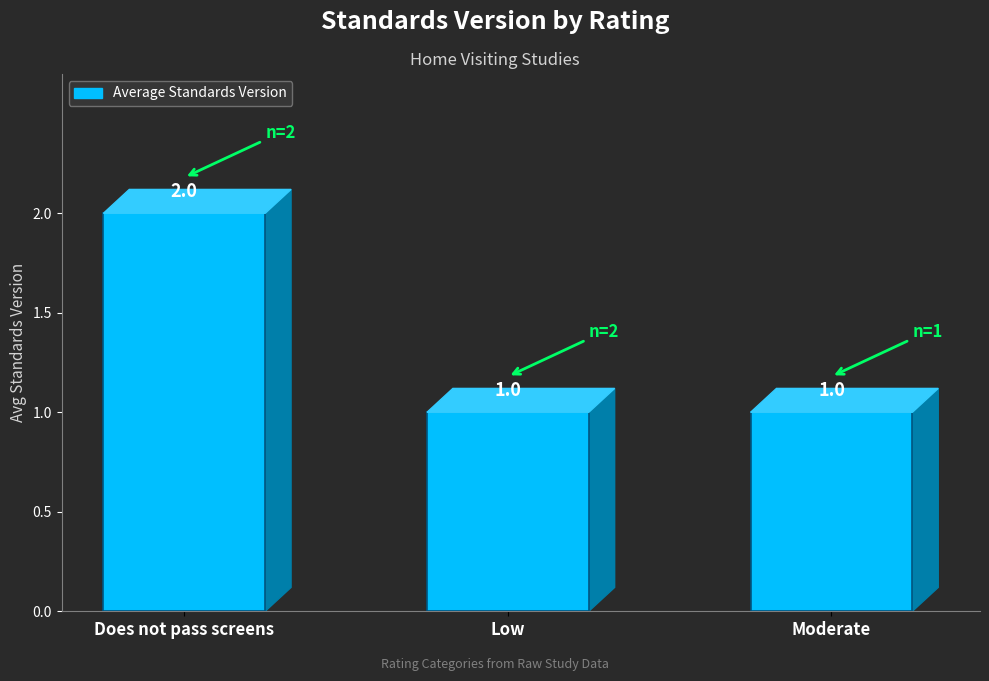

Which label corresponds to the largest value in the chart?

Does not pass screens